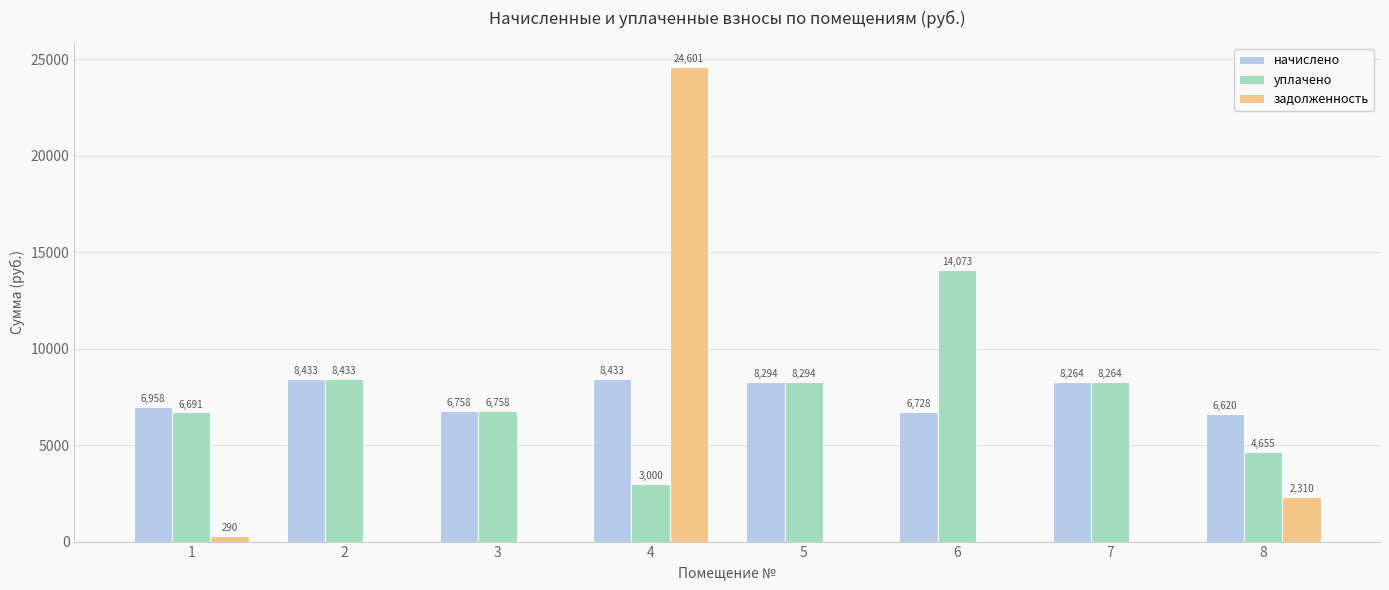

The начислено series shows 8263.8 at 7. True or false?

True